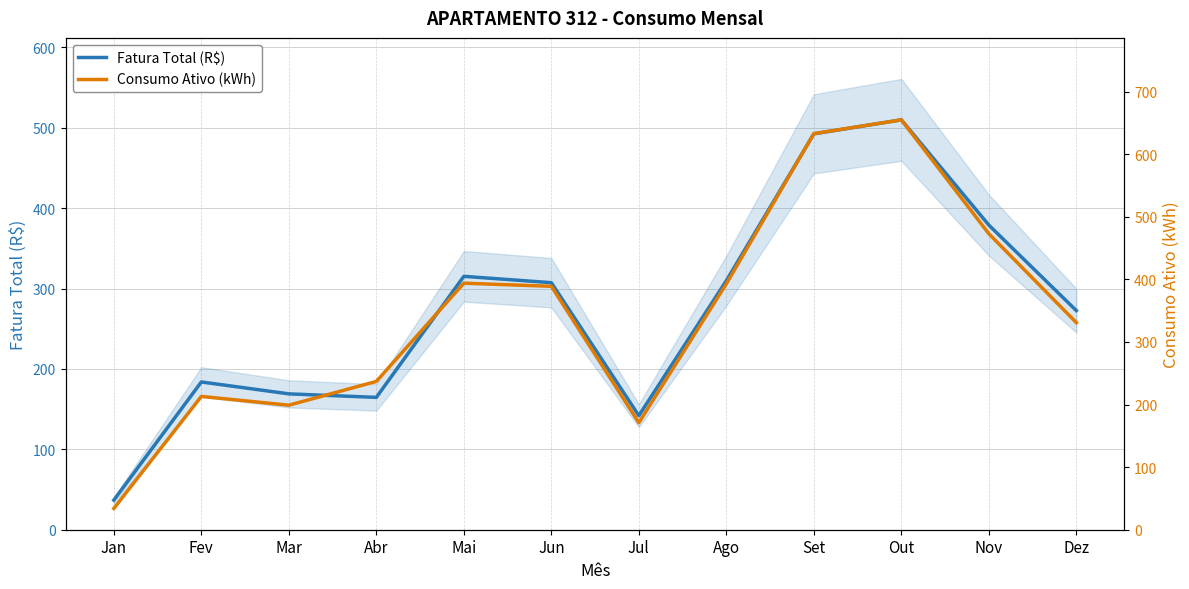

What is the difference between the highest and lowest values at Fev?

29.2